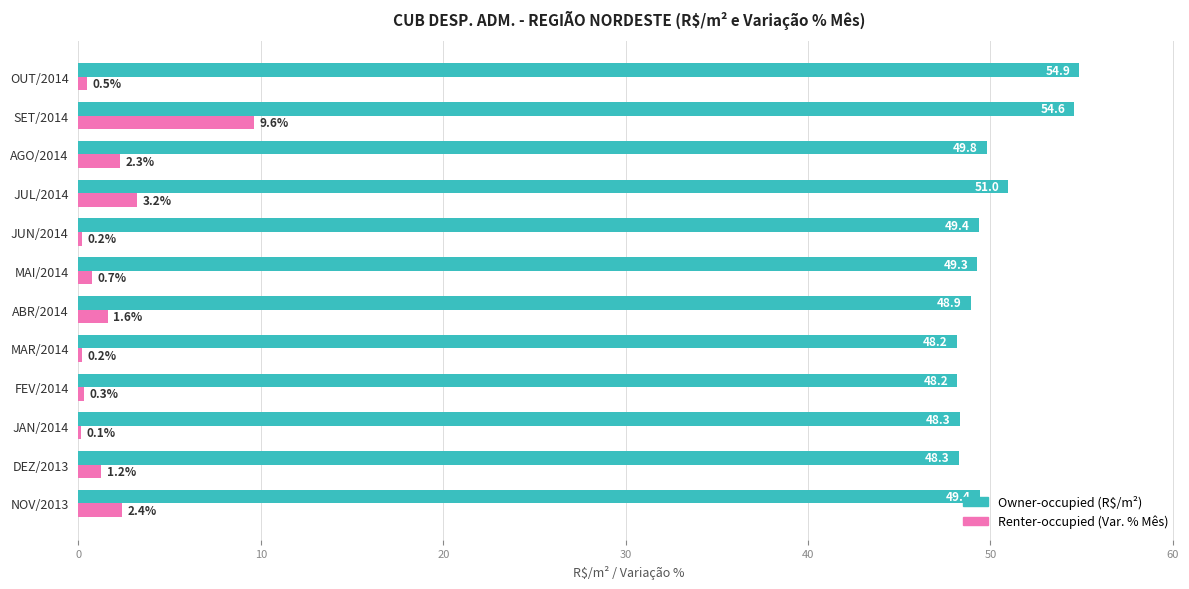

What is the maximum value shown in the chart?

54.9